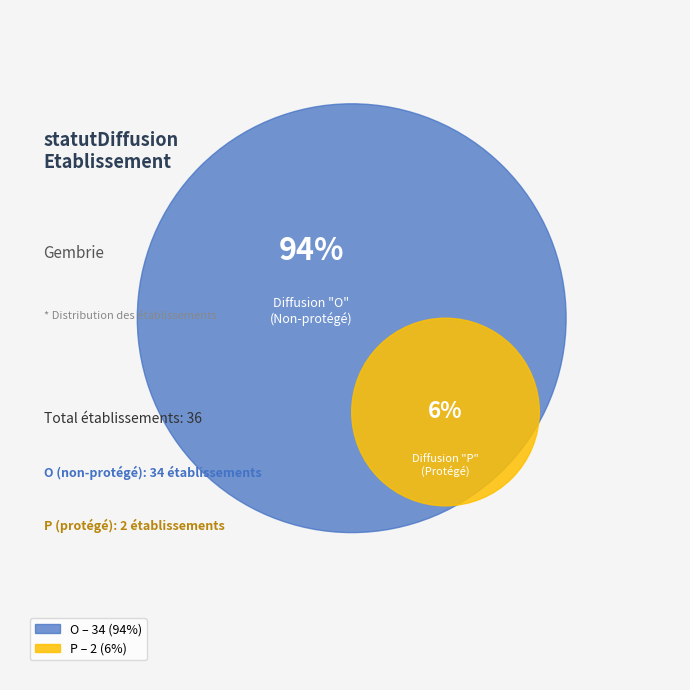

To the nearest percent, what portion does O represent?

94%